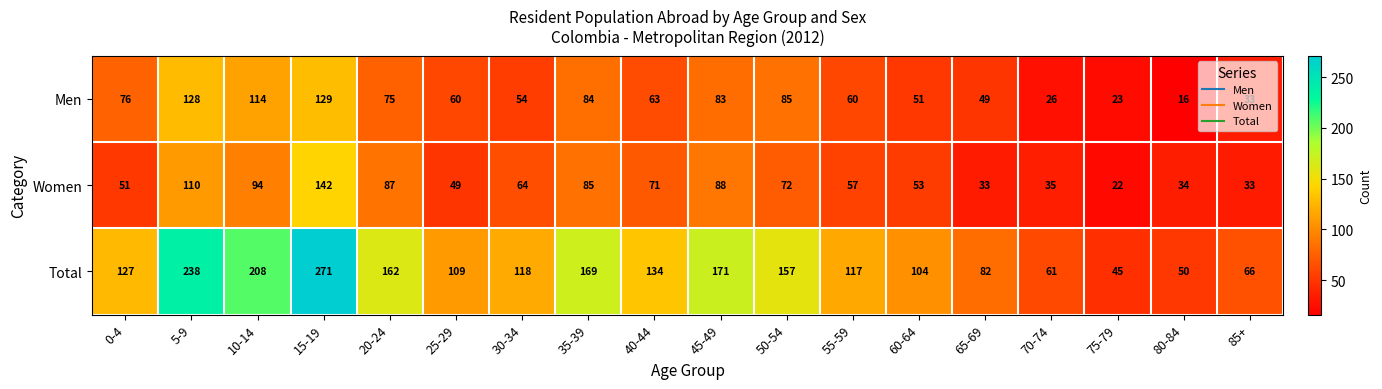

What is the sum of all Women values?

1180